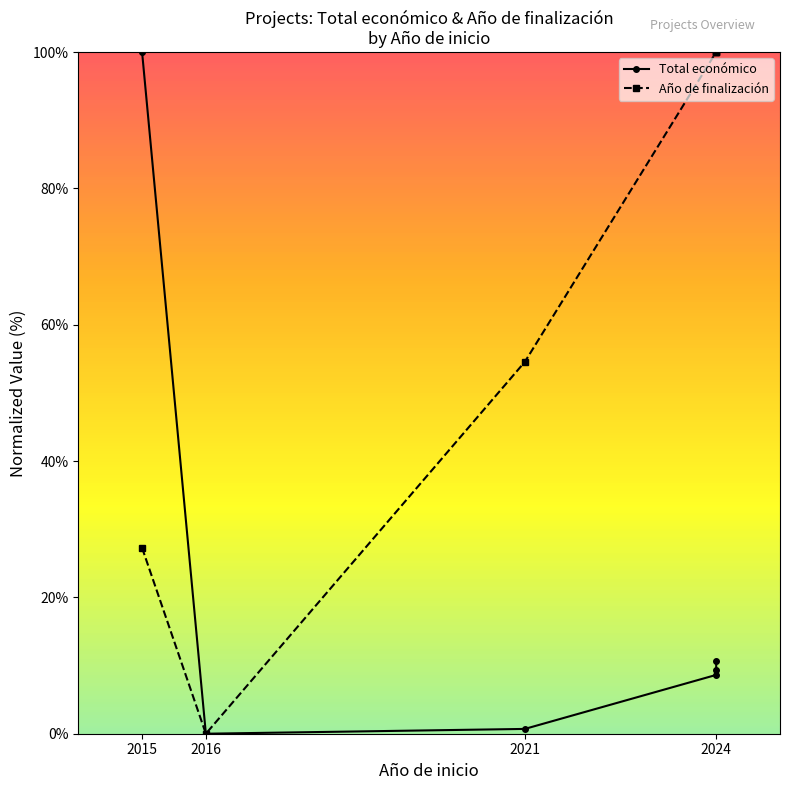

What is the difference between the maximum and minimum values in the Total económico series?

100.0